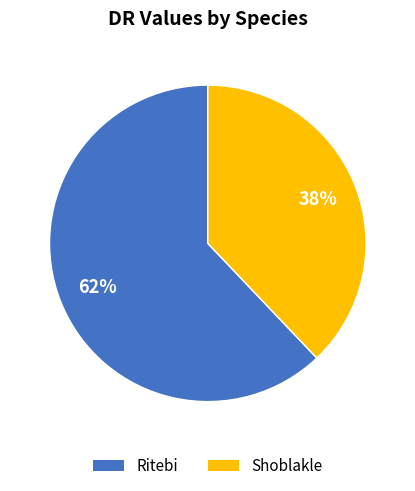

What percentage is the Shoblakle slice, to the nearest percent?

38%